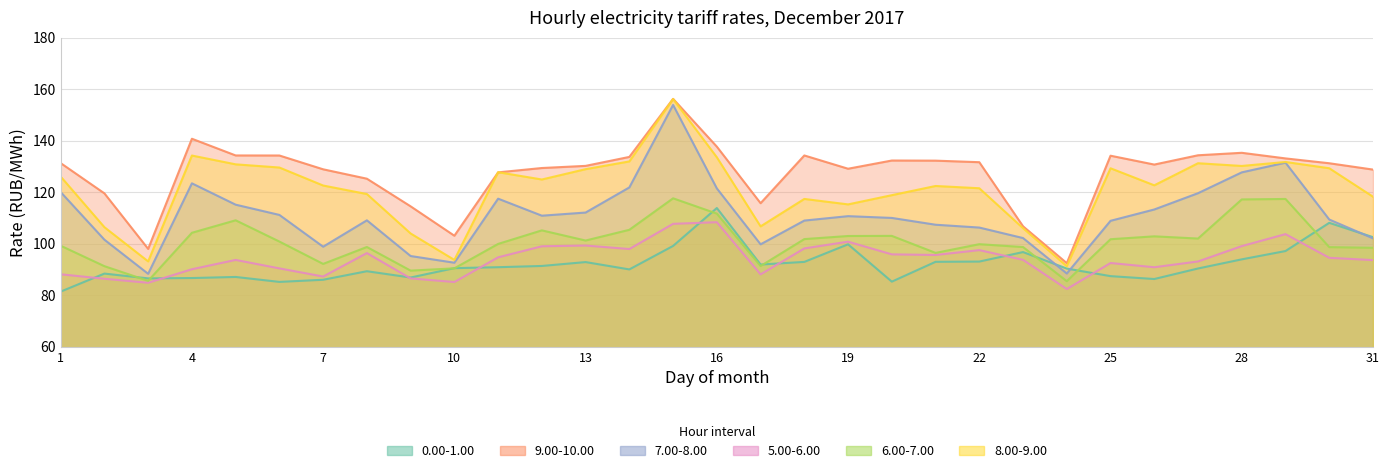

How many intersections are there between 0.00-1.00 and 6.00-7.00?

9